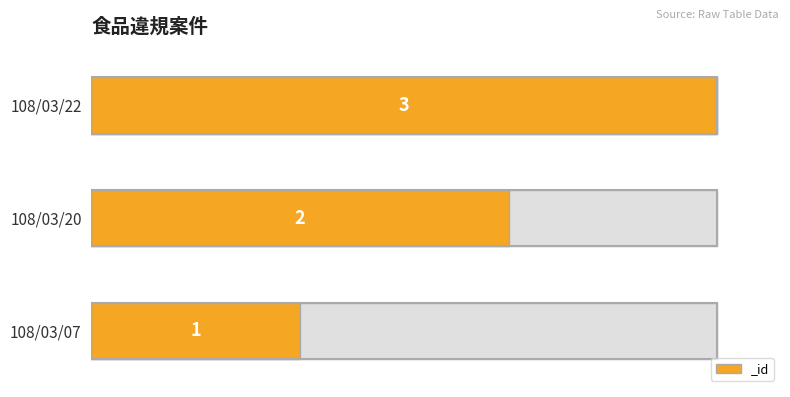

Reading left to right, list all the values displayed in this chart.

1	2	3